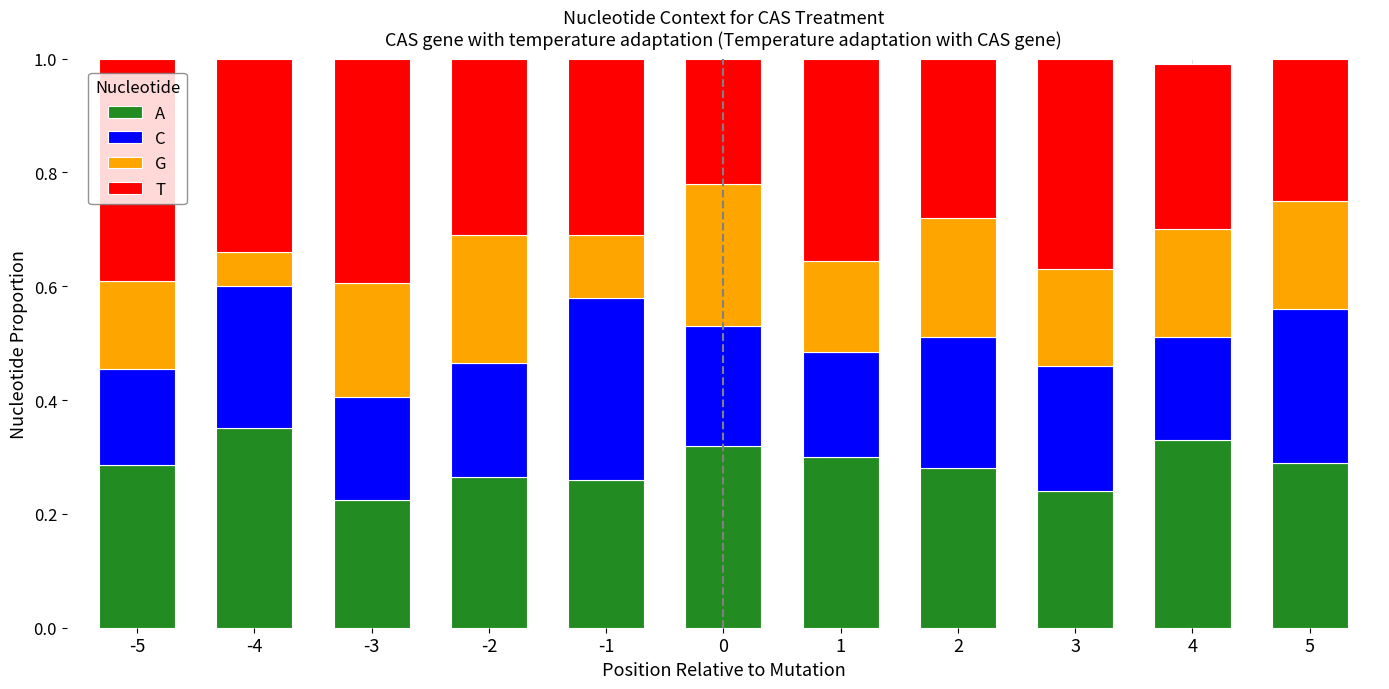

What is the sum of the A values at 2 and 4?

0.6